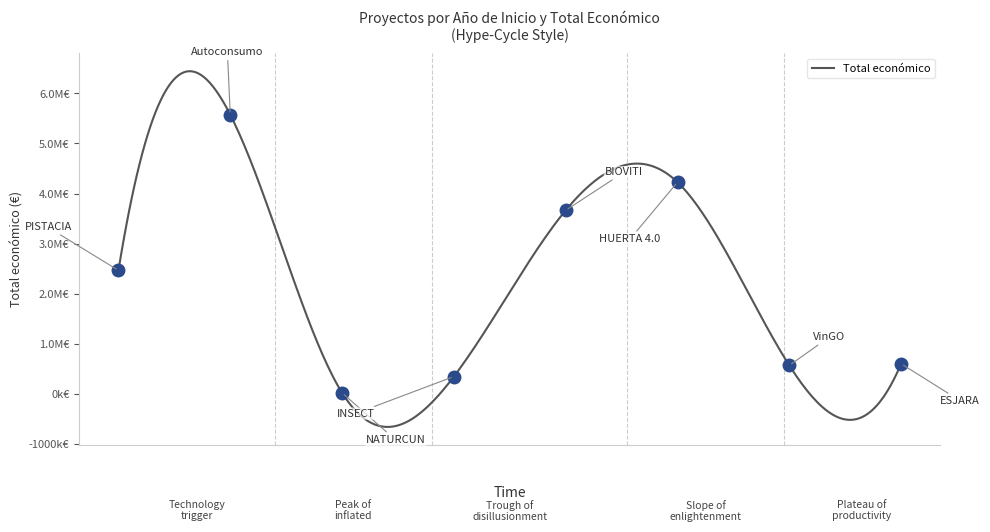

Does the chart have visible grid lines?

No